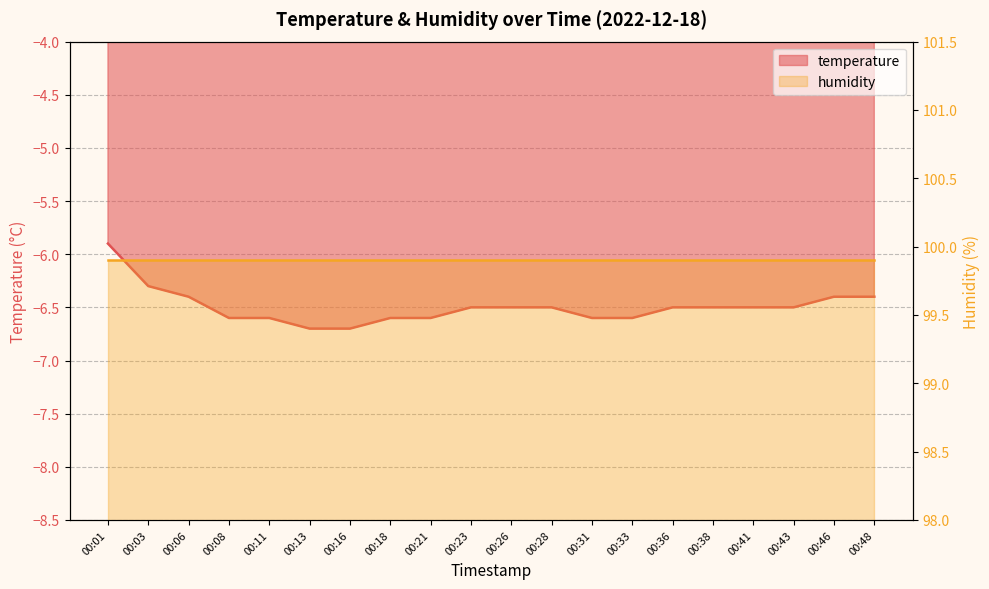

How many data points are above -6?

1